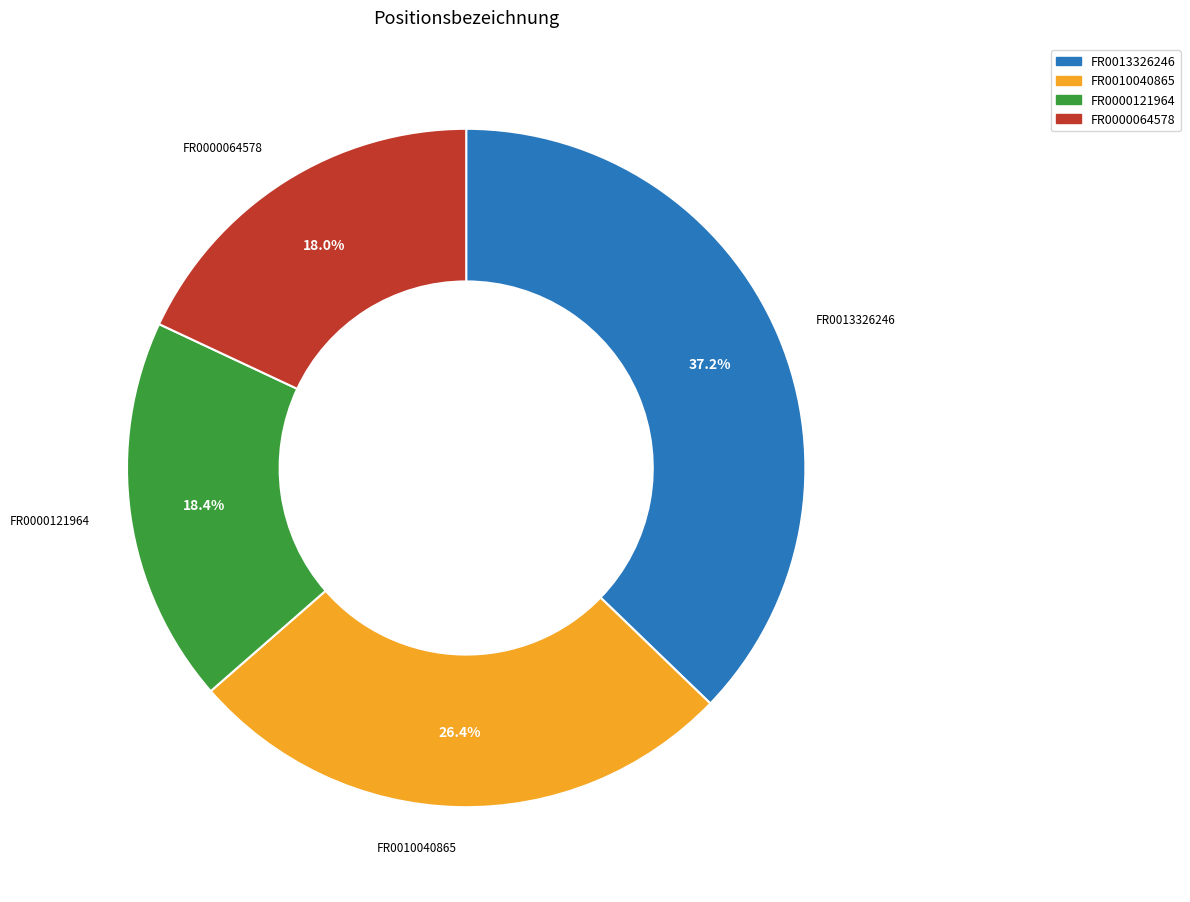

Which slice is the largest?

FR0013326246